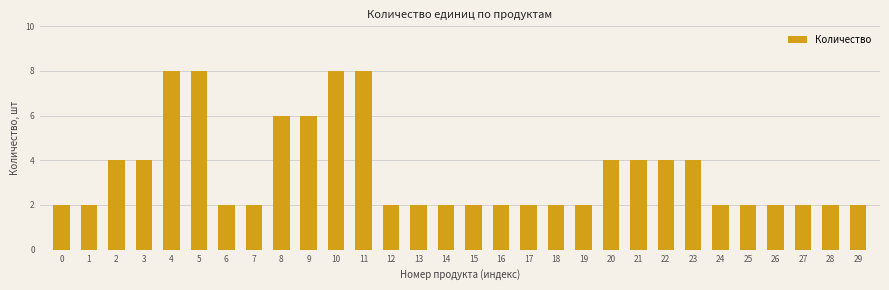

Reading left to right, extract all data points from this chart.

2	2	4	4	8	8	2	2	6	6	8	8	2	2	2	2	2	2	2	2	4	4	4	4	2	2	2	2	2	2